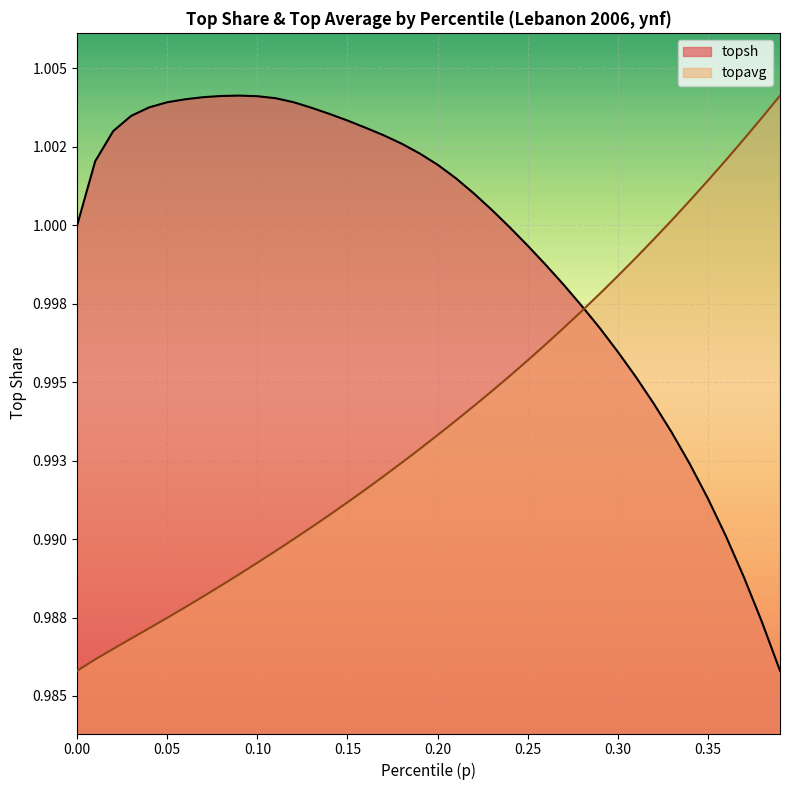

What is the minimum value for topavg?

1.0